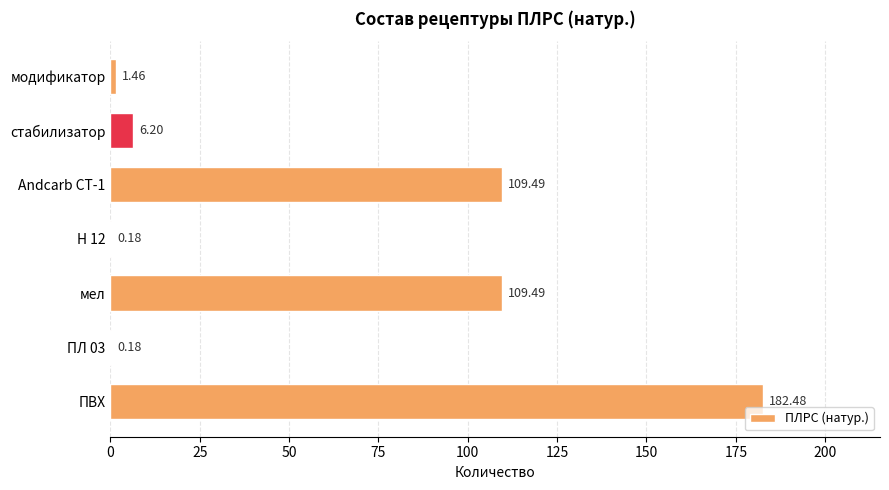

Are the bars horizontal?

Yes